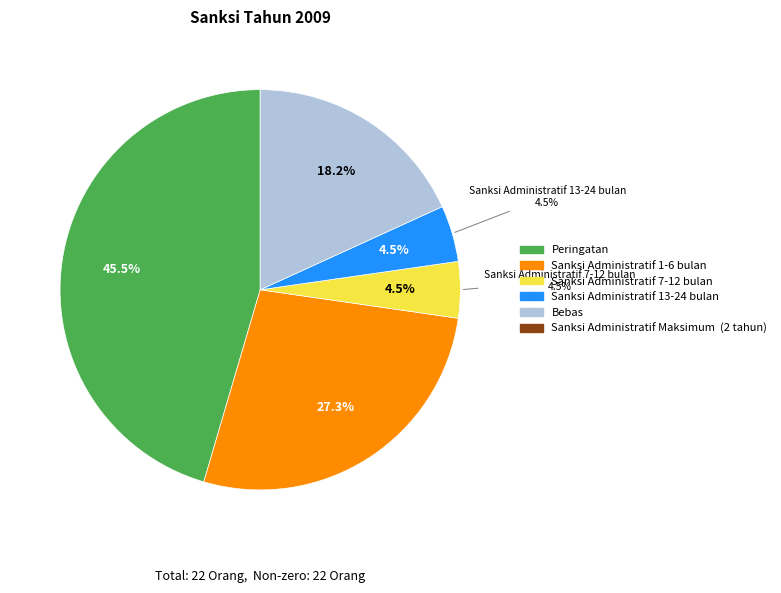

What is the change in value from Peringatan to Sanksi Administratif 13-24 bulan?

-9